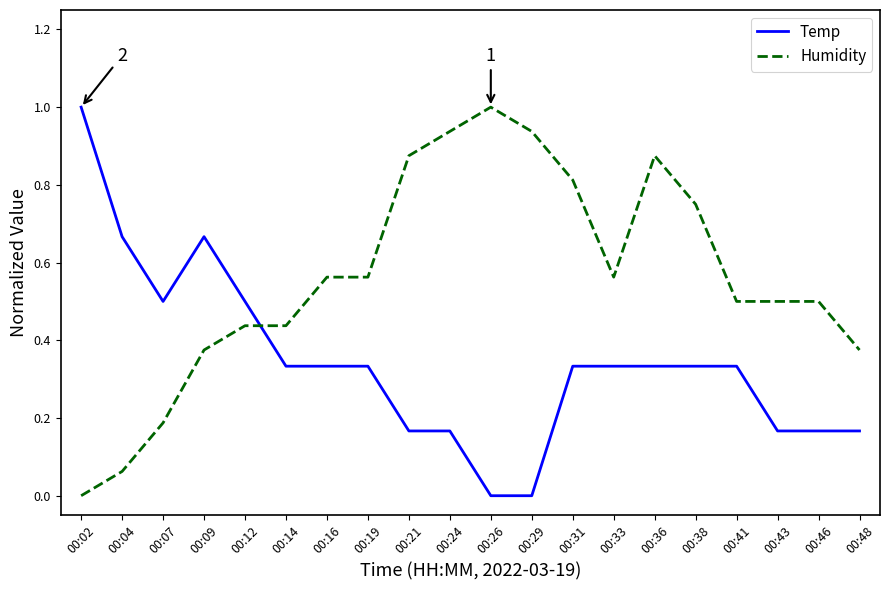

How many times do Humidity and Temp cross each other?

1